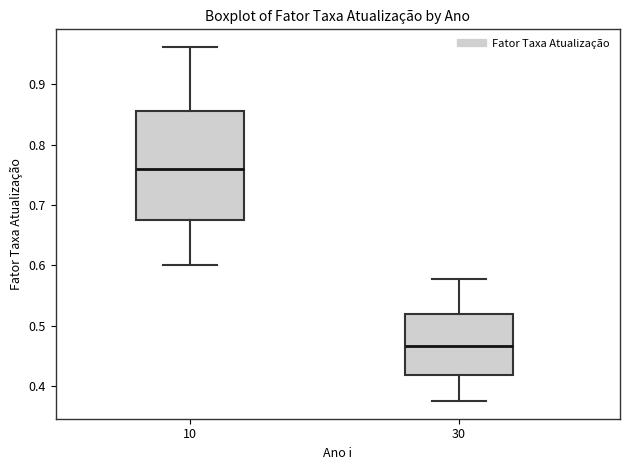

Reading left to right, read every box against the y-axis: the position of its median line, the range the box covers, and the ends of its whiskers. The values are not printed on the chart, so give them approximately, as read against the axis.

10: median 0.76, box 0.68 to 0.85, whiskers 0.60 to 0.96
30: median 0.47, box 0.42 to 0.52, whiskers 0.38 to 0.58